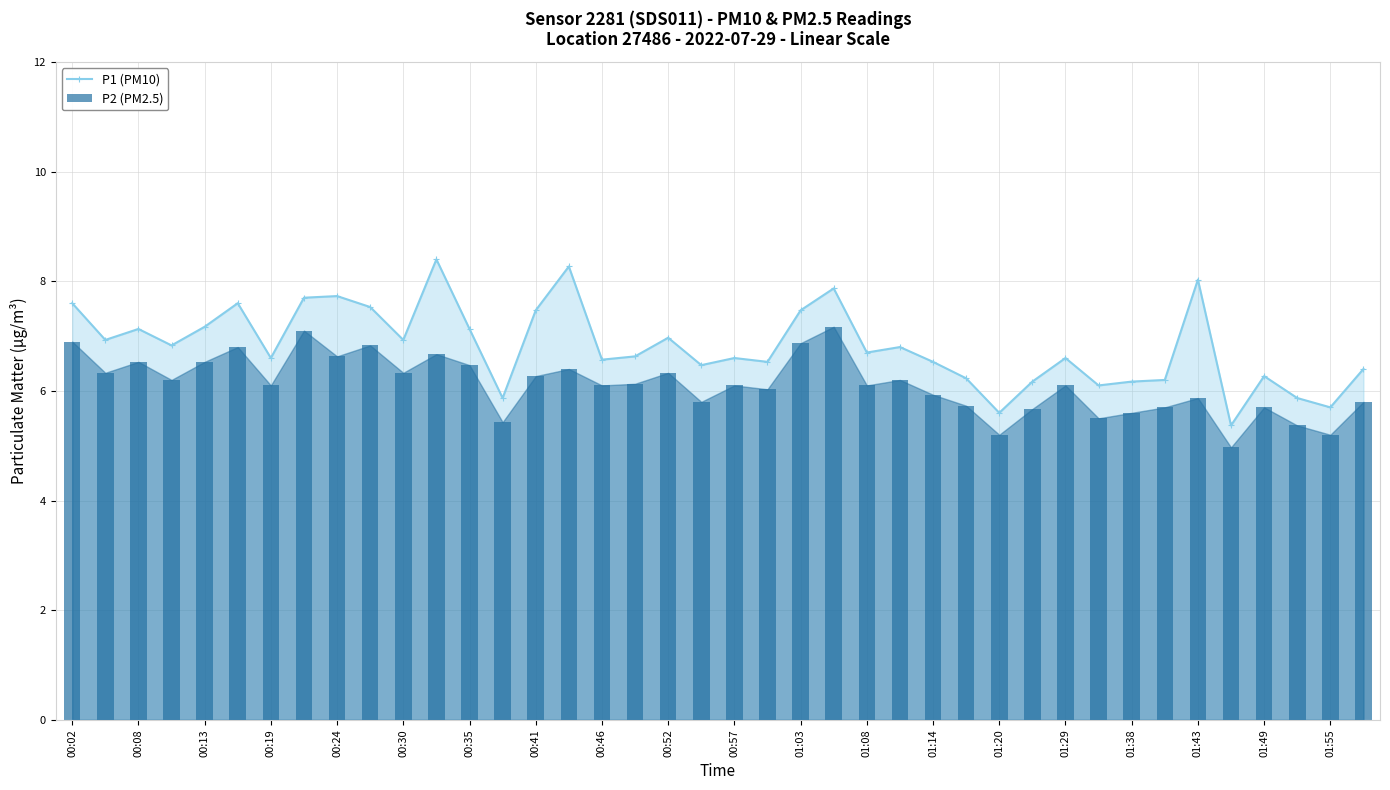

The value of P1 (PM10) at 00:35 is 7.1. True or false?

True